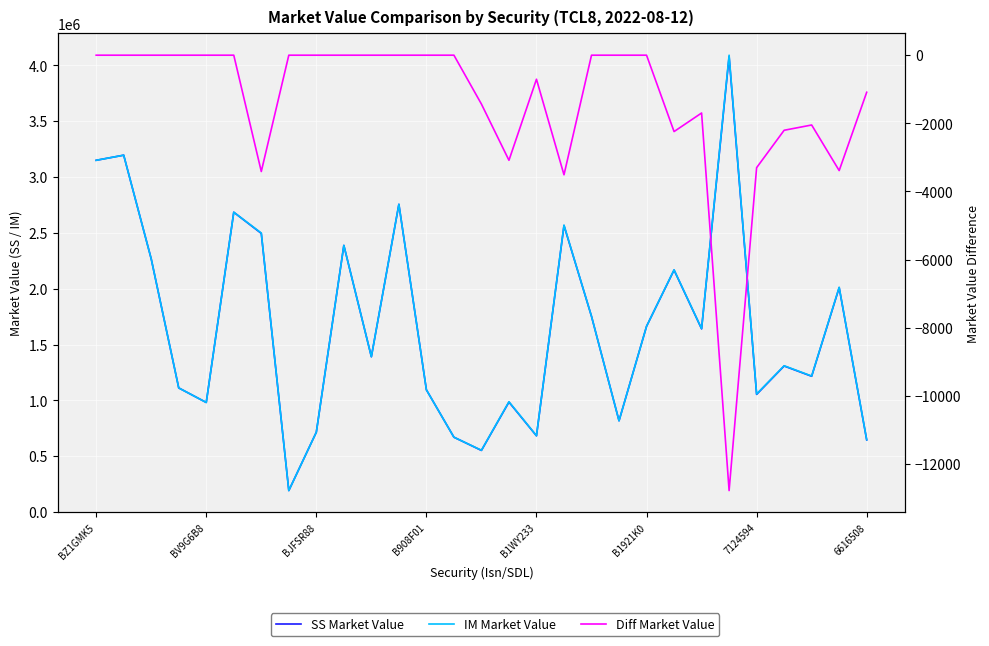

Does the chart display data point markers on the line(s)?

No